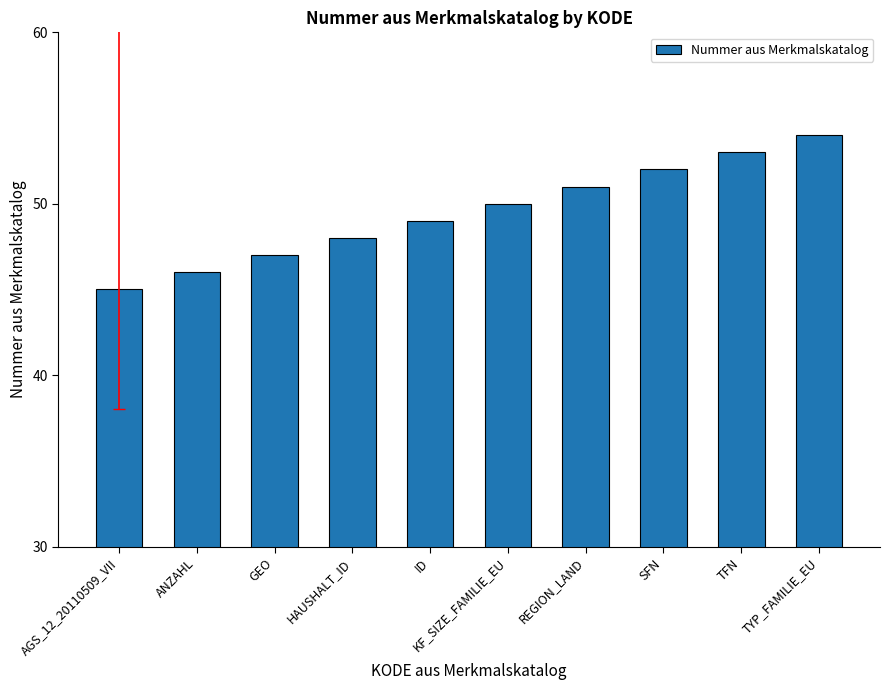

At which label is the value closest to 49?

ID